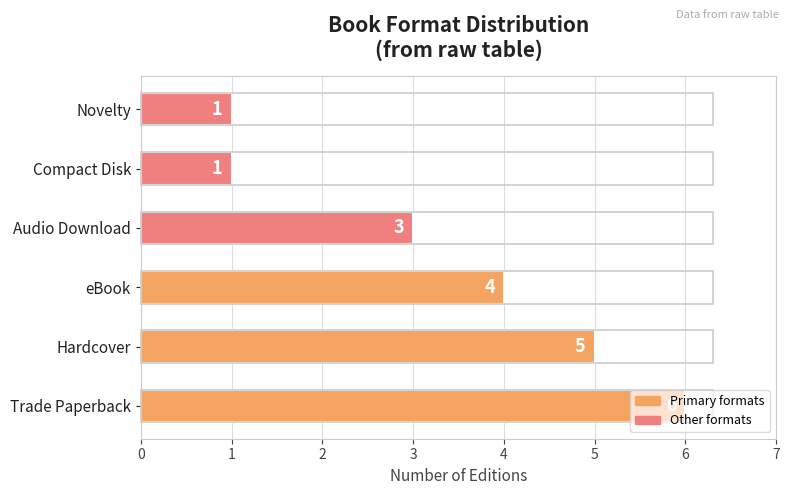

Approximately how many times larger is the value at eBook compared to Trade Paperback?

0.7